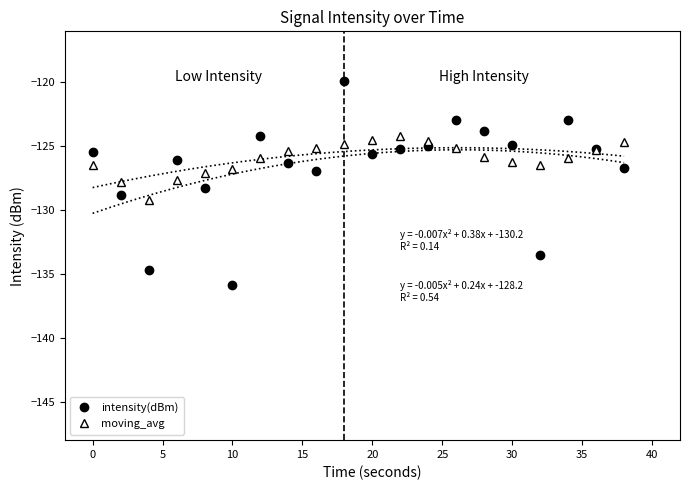

Which category has the lowest value in the intensity(dBm) series?

10